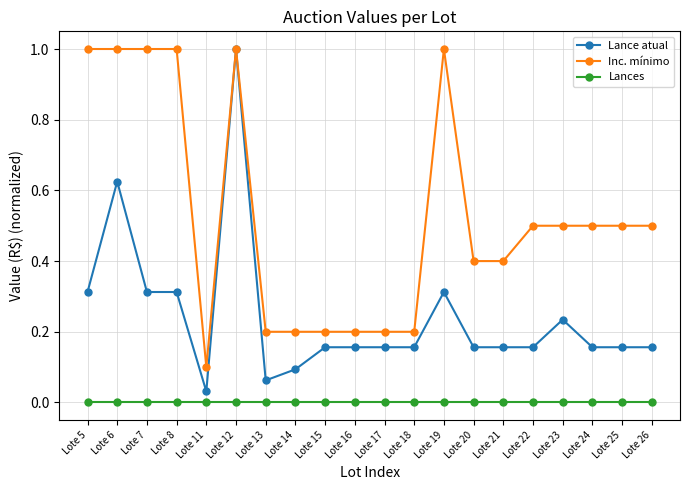

Count the number of categories in the chart.

20